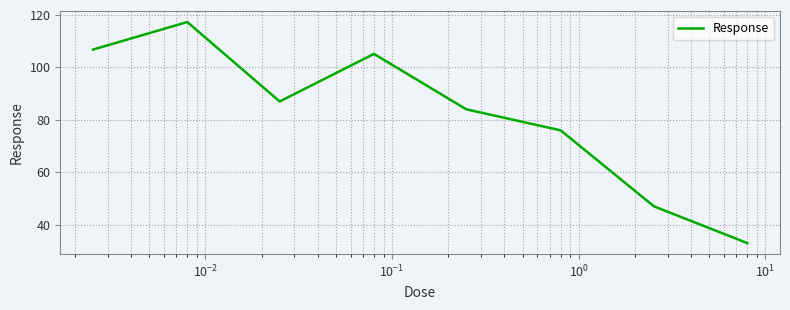

How many categories are shown in the chart?

8